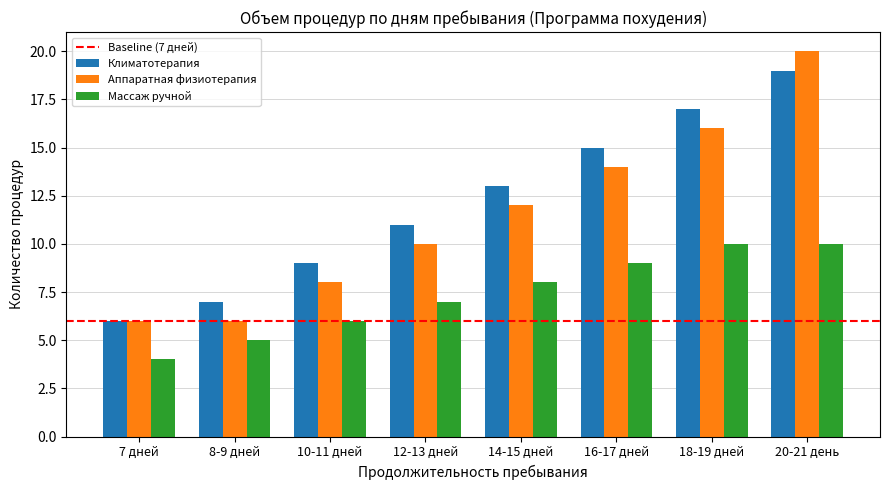

What is the difference between the second highest and second lowest values in the Массаж ручной series?

5